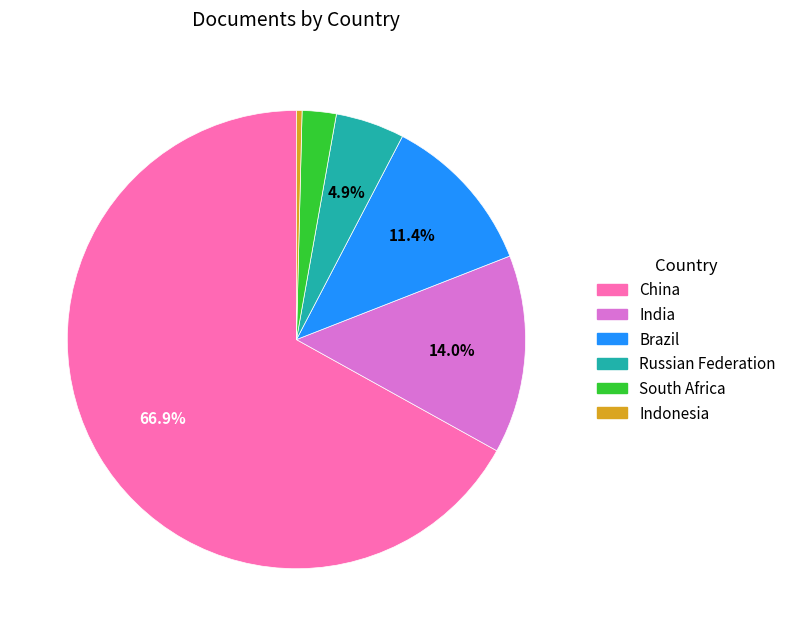

True or false: China accounts for 67% of the total.

True